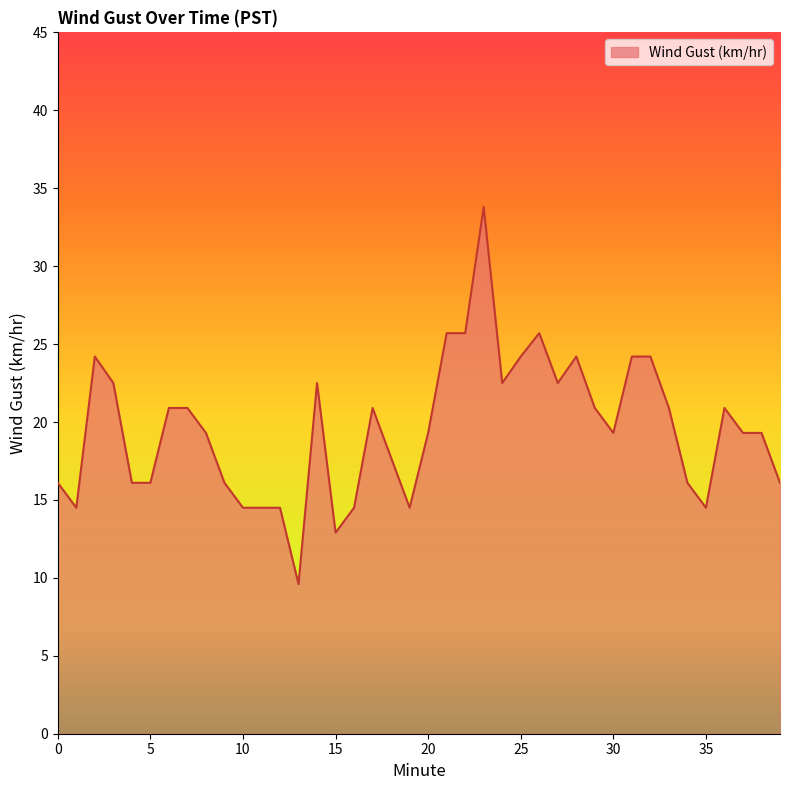

True or false: there are more than 2 points higher than both neighbors.

True